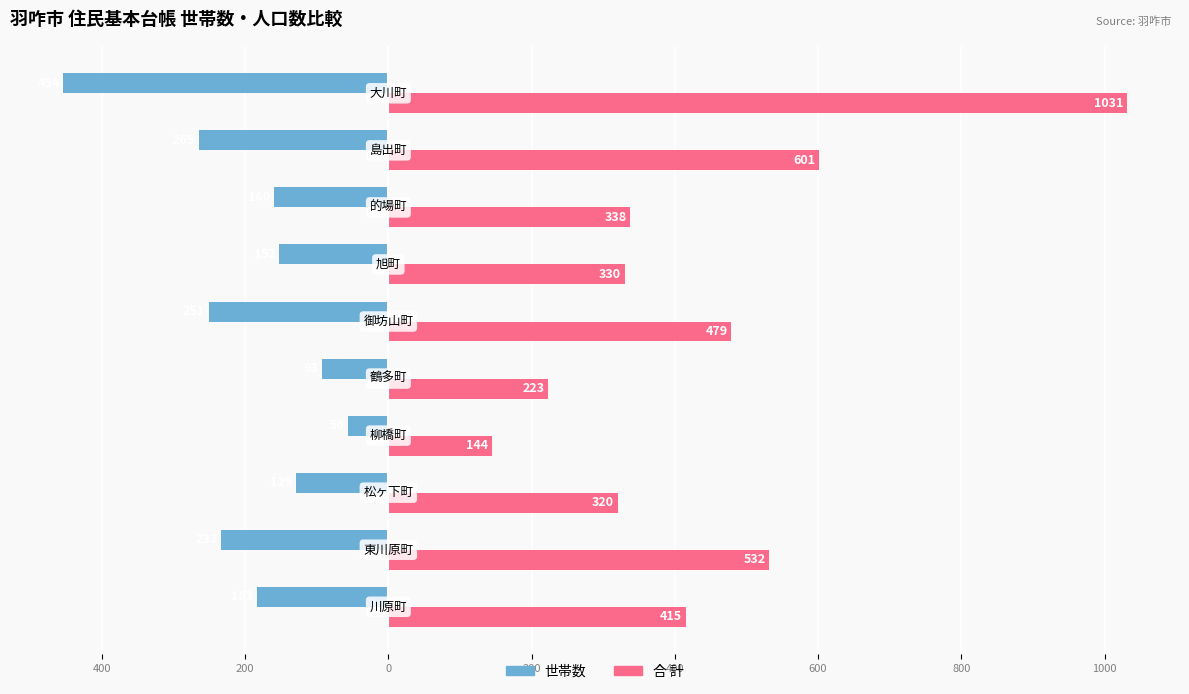

What are all the series names shown in the legend?

世帯数, 合 計